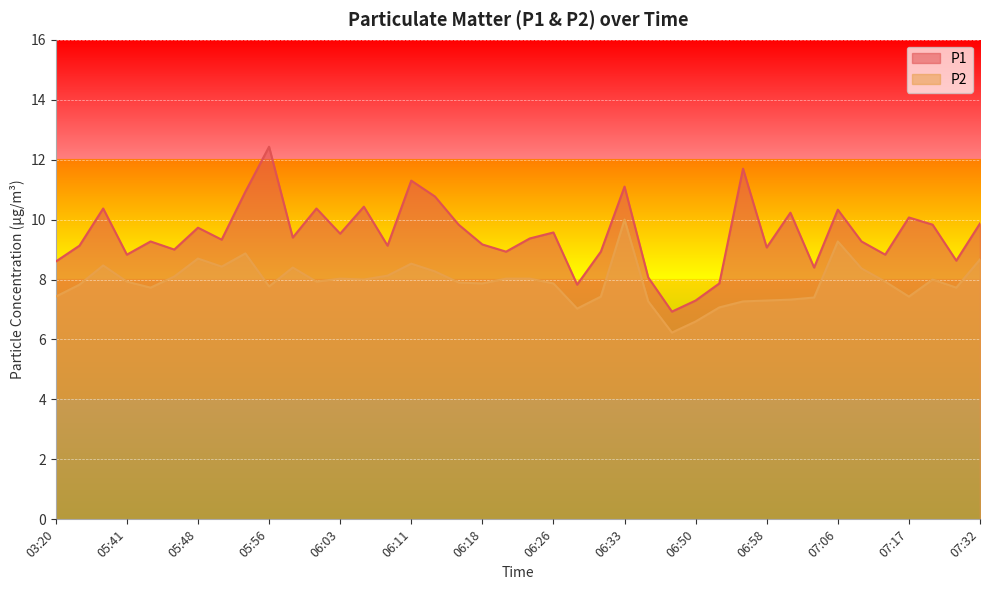

True or false: P2 and P1 cross at least once.

False